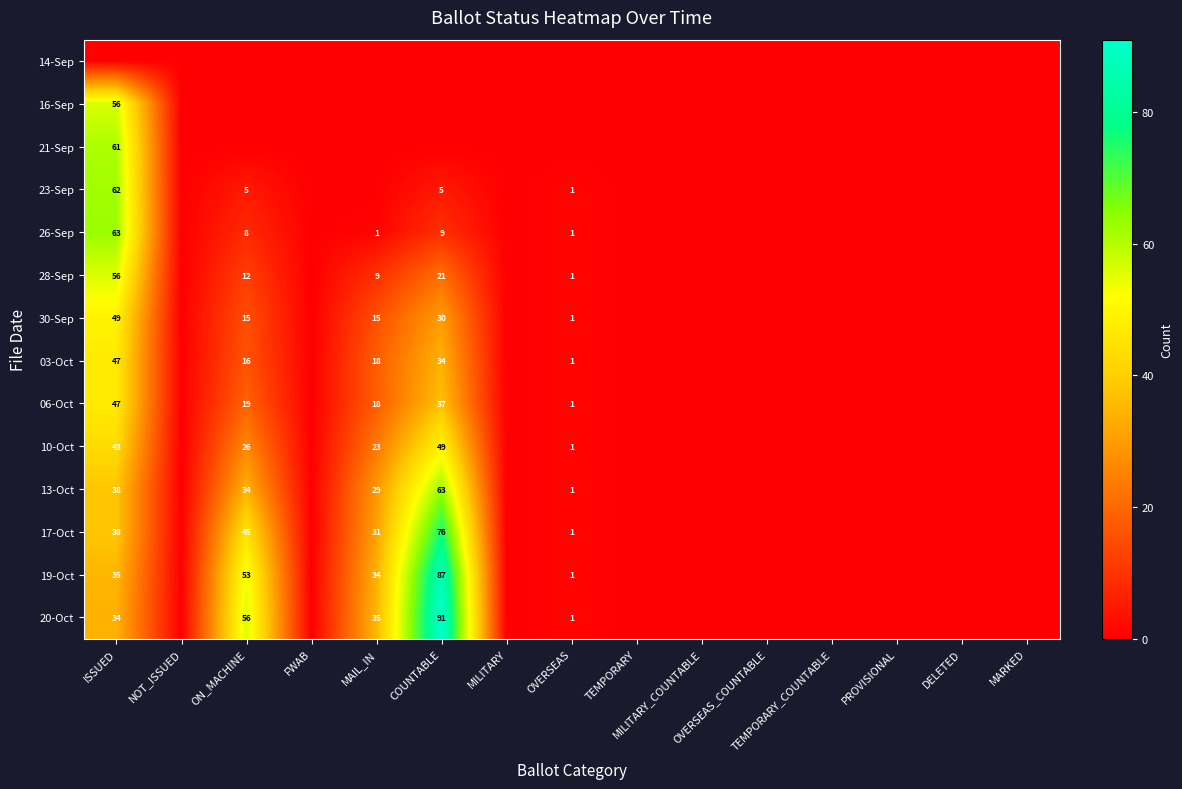

Which series has the largest total across all categories?

20-Oct